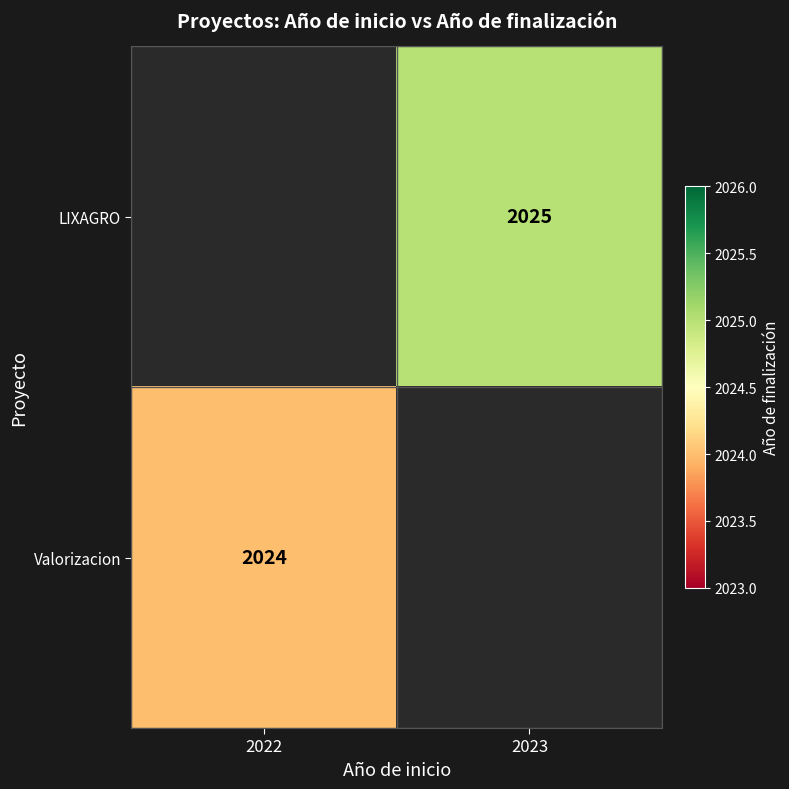

Is it true that LIXAGRO equals 924 at 2023?

False